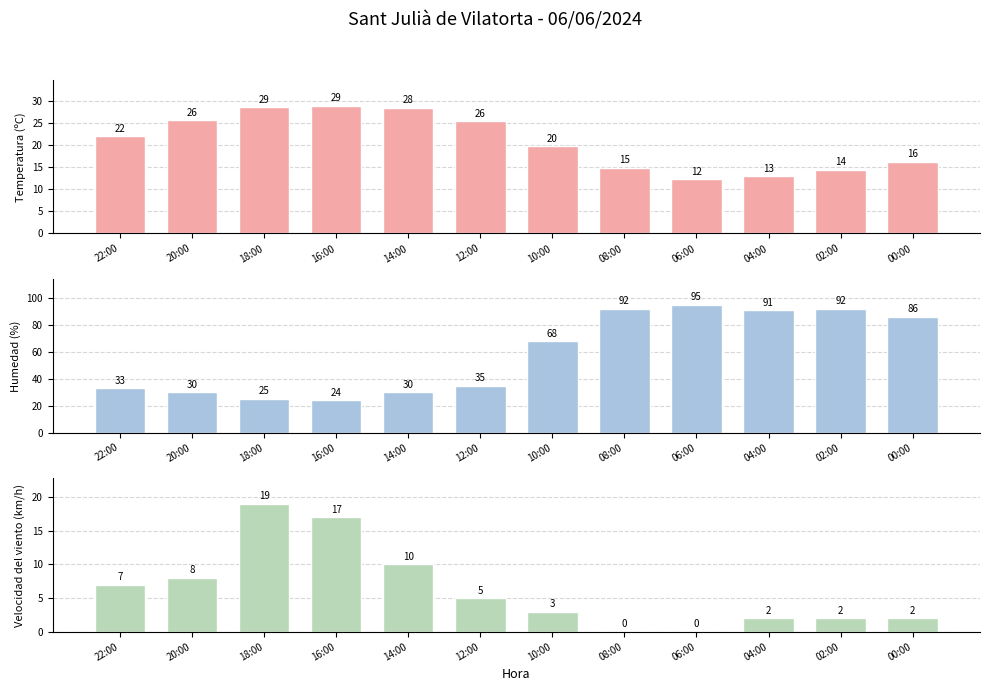

Between 18:00 and 12:00, which is larger?

18:00